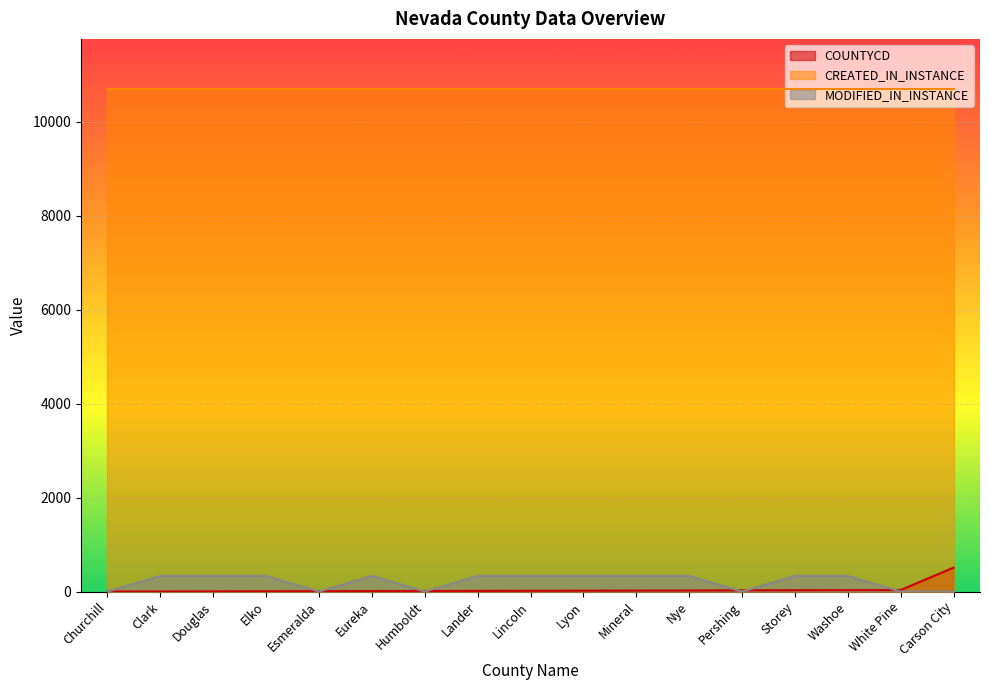

Between Lincoln and Washoe, which series saw the biggest shift?

COUNTYCD